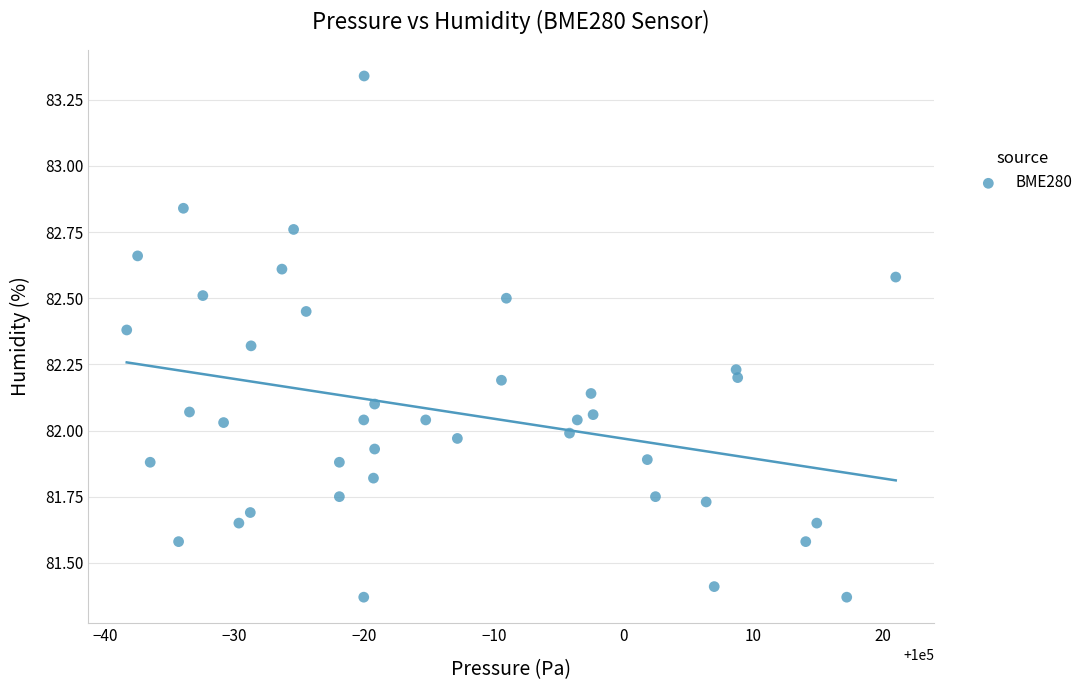

What is the range of Y values (max minus min)?

2.0